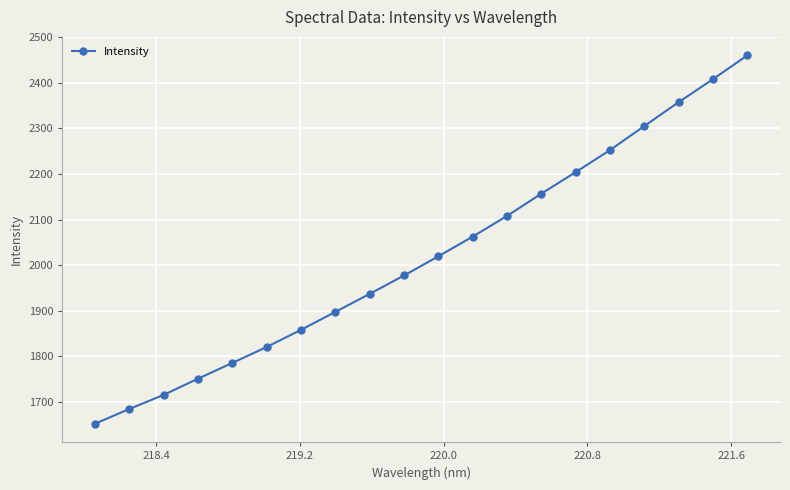

What is the maximum value shown in the chart?

2460.3